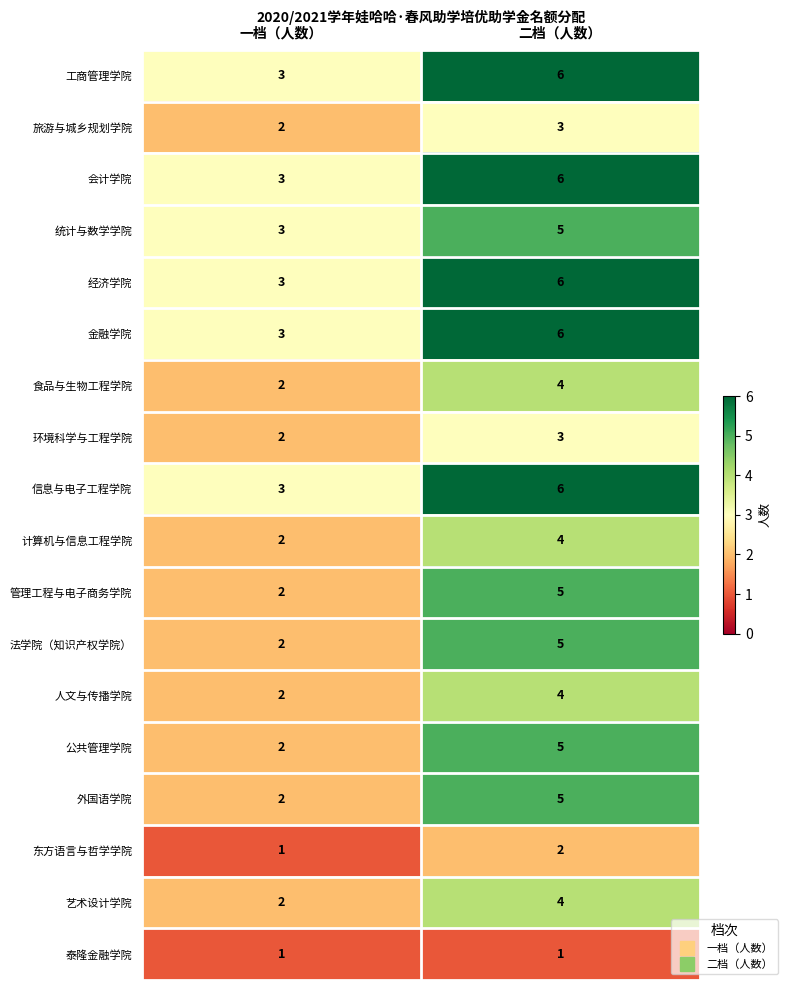

What is the sum of all 外国语学院 values?

7